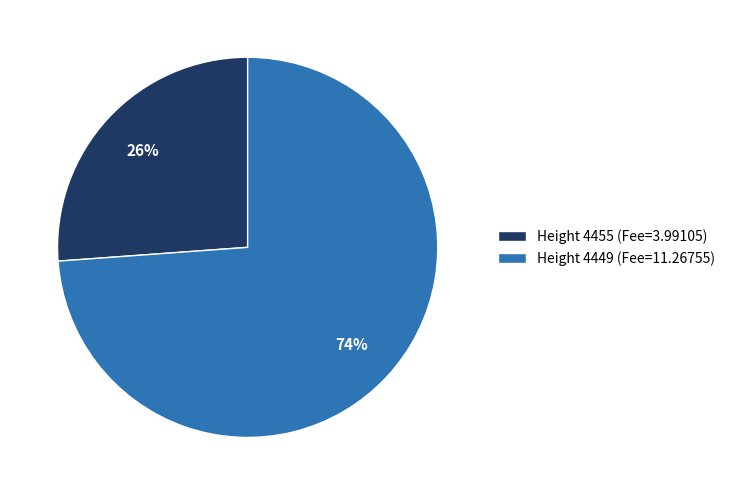

True or false: Height 4455 accounts for 26% of the total.

True